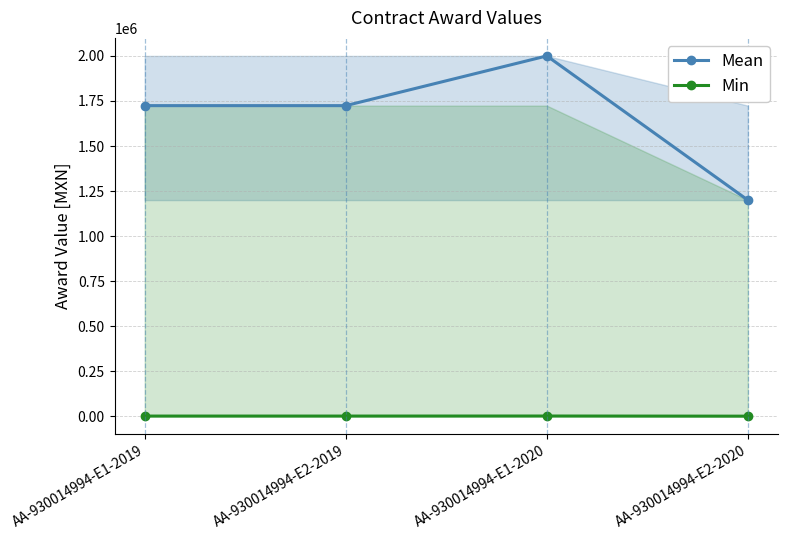

True or false: Min and Mean cross at least once.

False